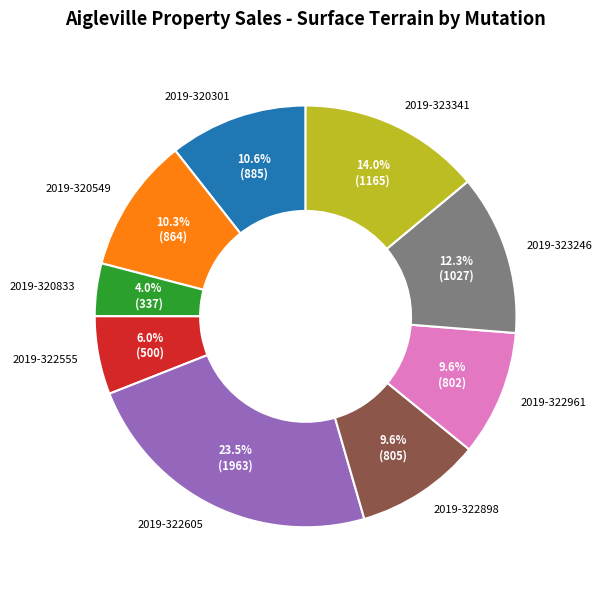

To the nearest percent, what is the average slice percentage?

11%